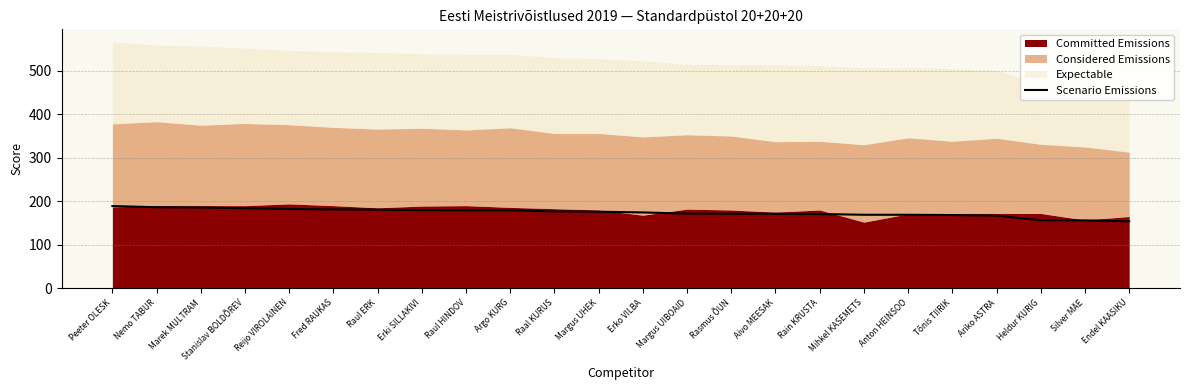

What is the label of the 22nd point from the right?

Marek MULTRAM